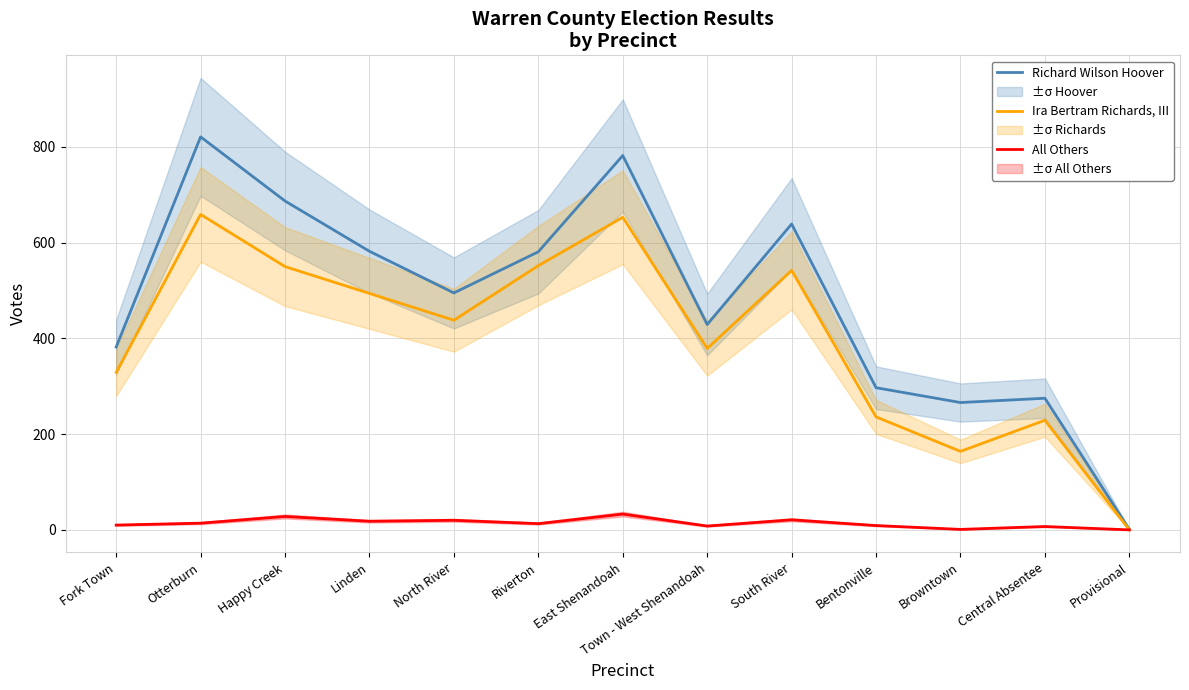

How many series are shown in this chart?

3